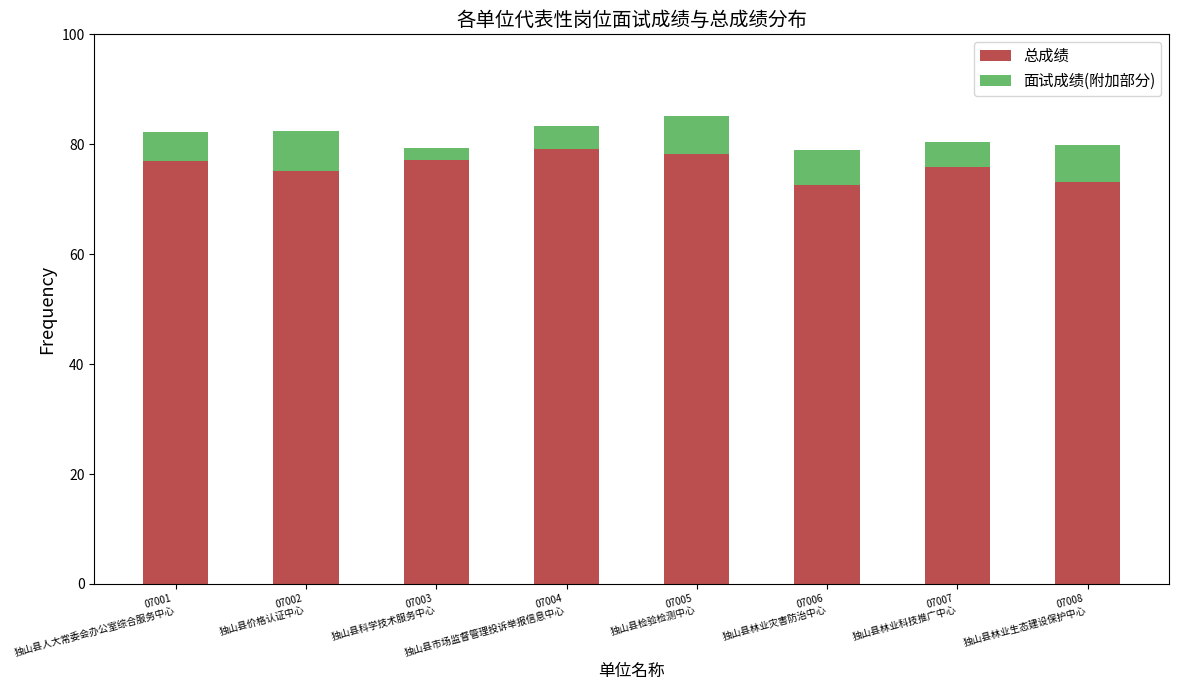

What is the maximum value for 总成绩?

79.2